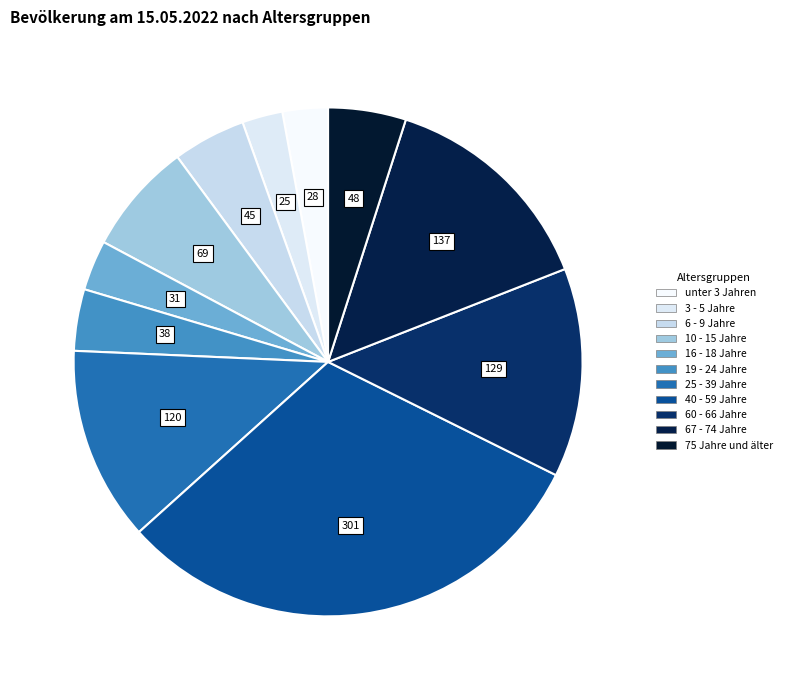

How many segments does this pie chart have?

11